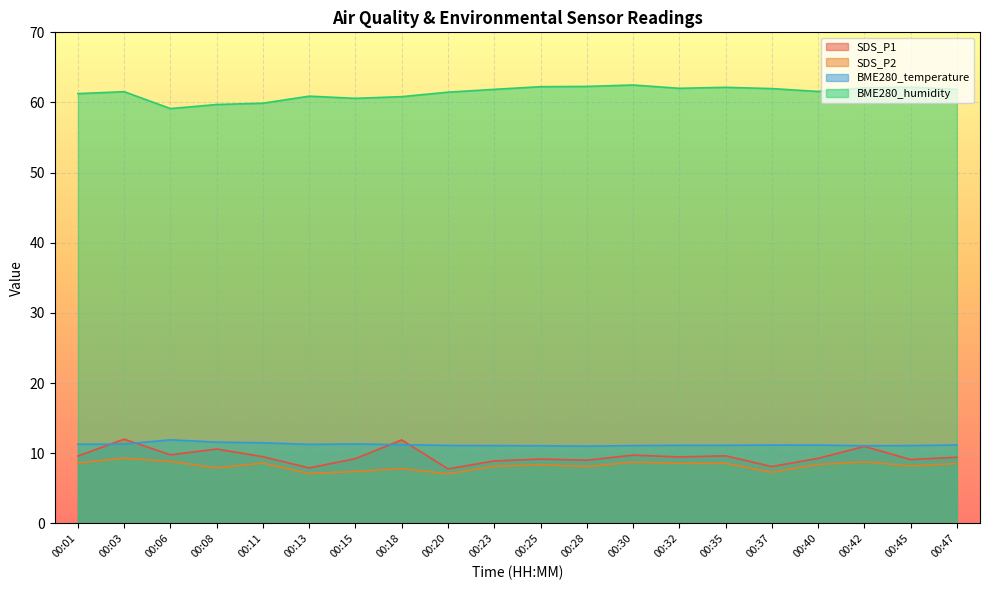

True or false: BME280_humidity and SDS_P1 cross at least once.

False